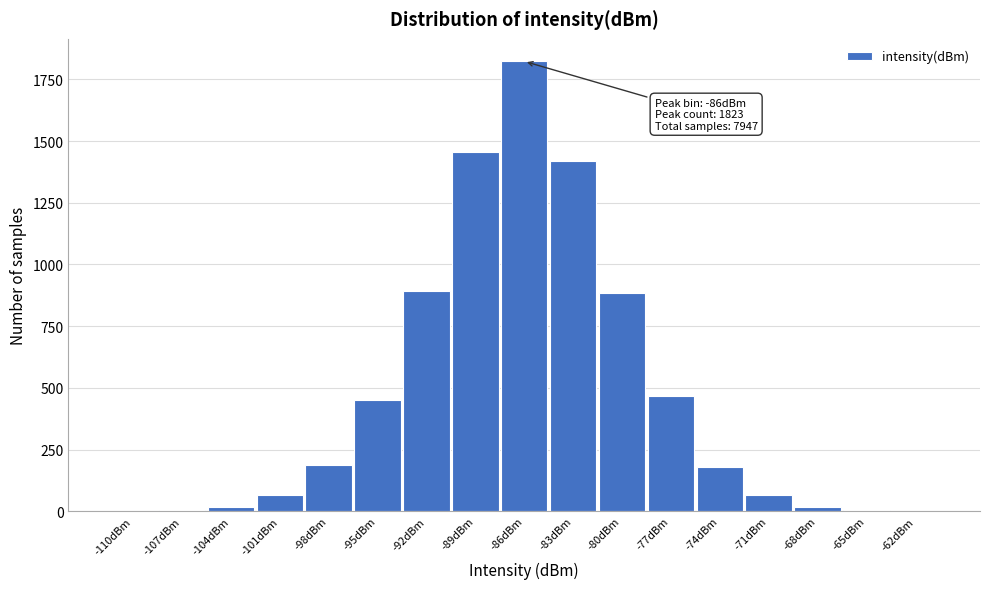

What is the sum of all values?

7947